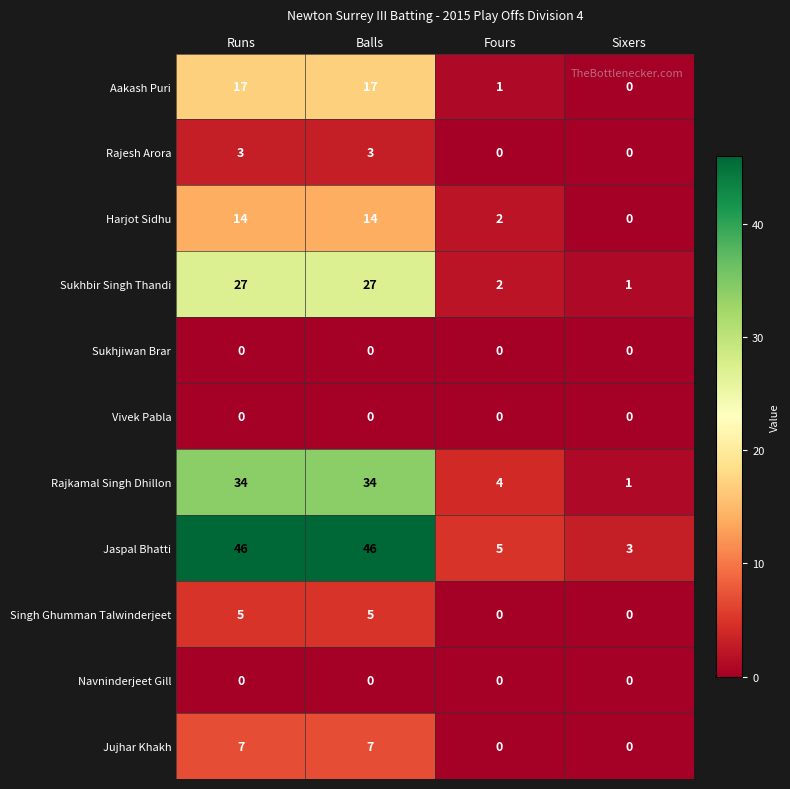

What is the maximum value shown in the chart?

46